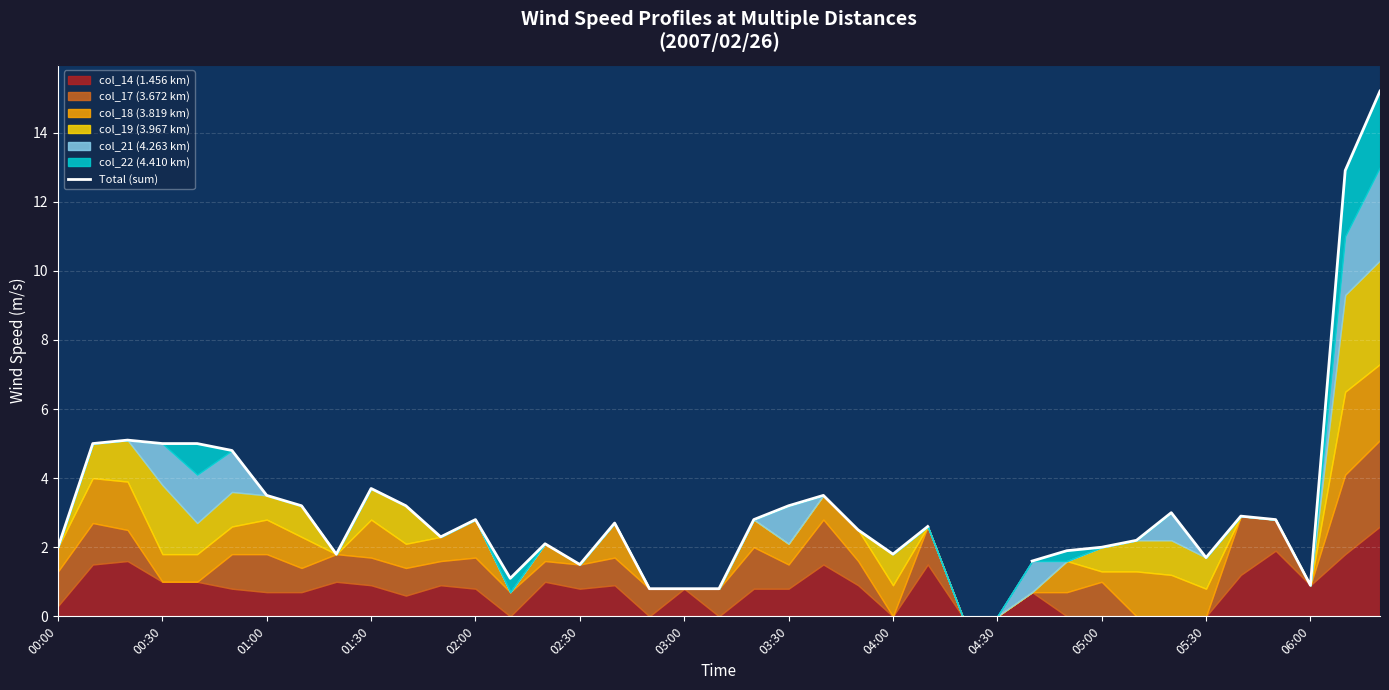

What is the change in value from 13 to 14?

+1.0